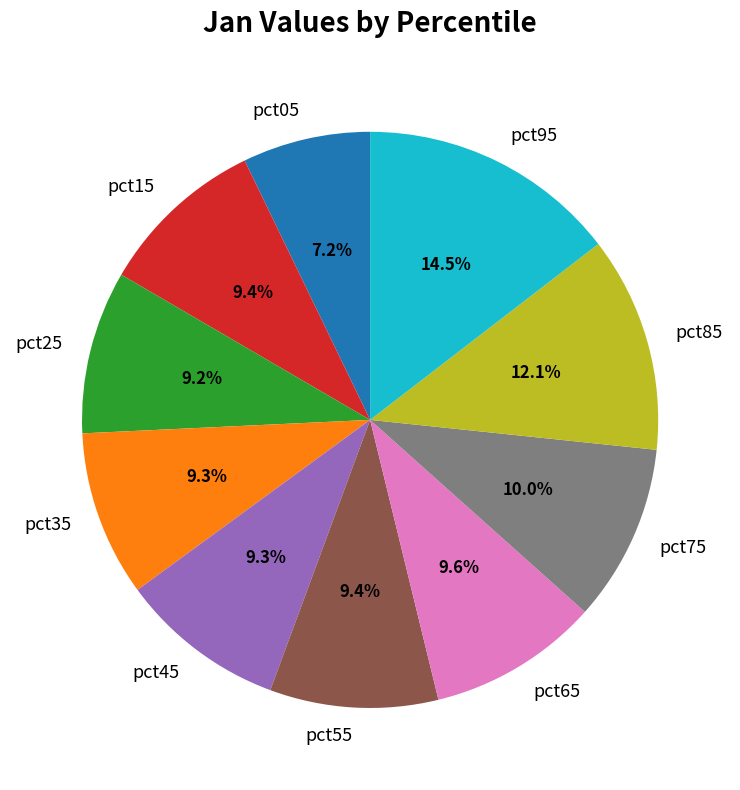

What percentage is NOT represented by pct05?

92.8%